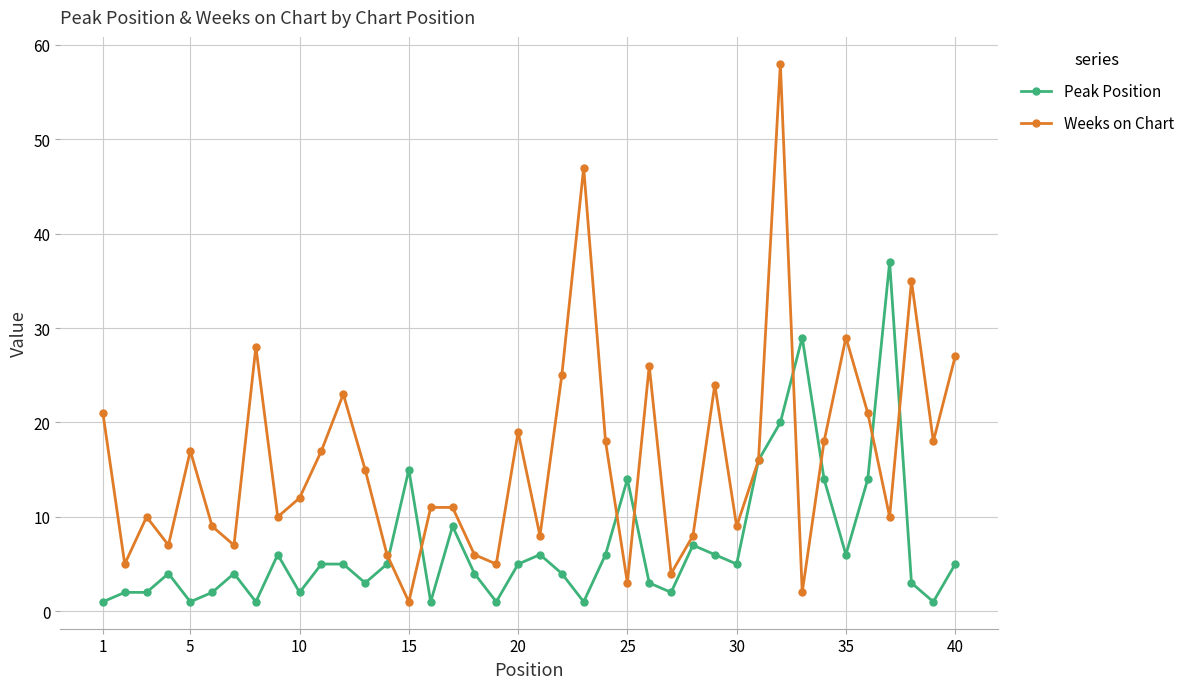

List the series in order of their overall mean, highest first.

Weeks on Chart, Peak Position